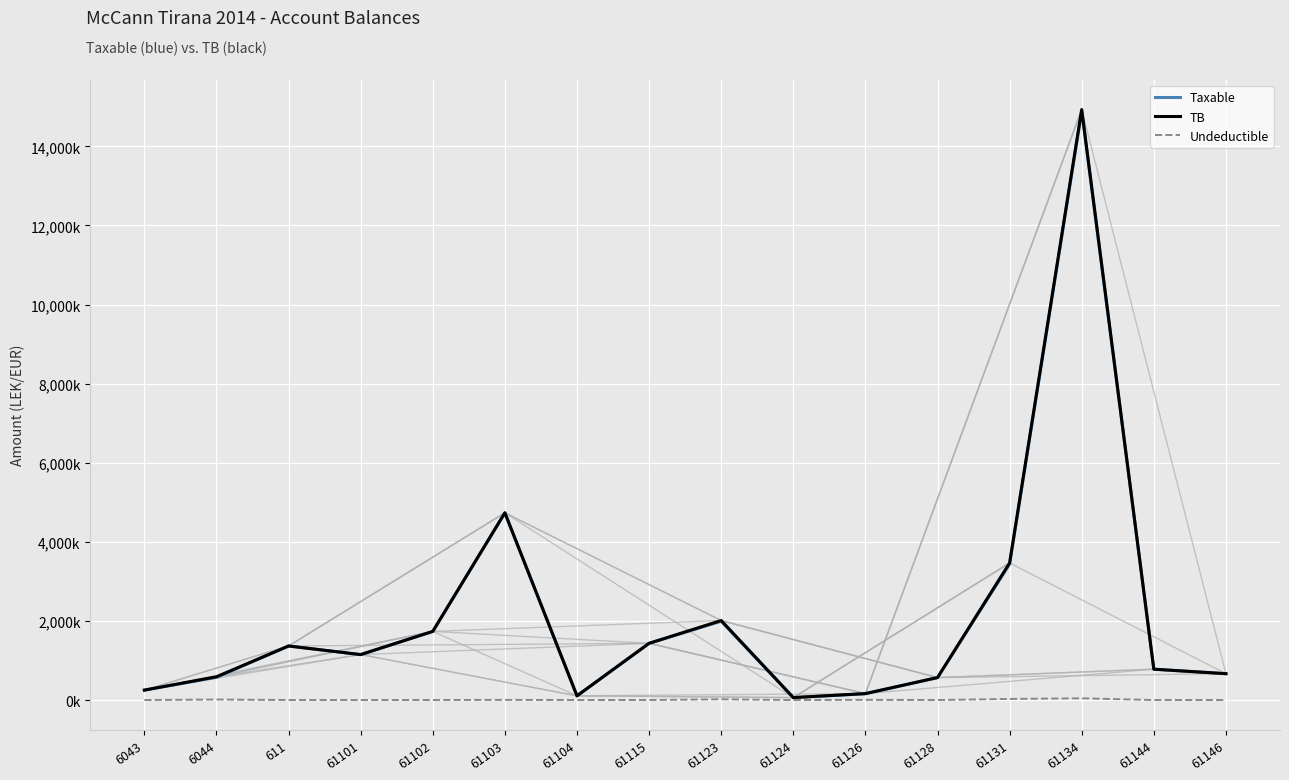

Rank the series at 61115 from highest to lowest value.

TB, Taxable, Undeductible